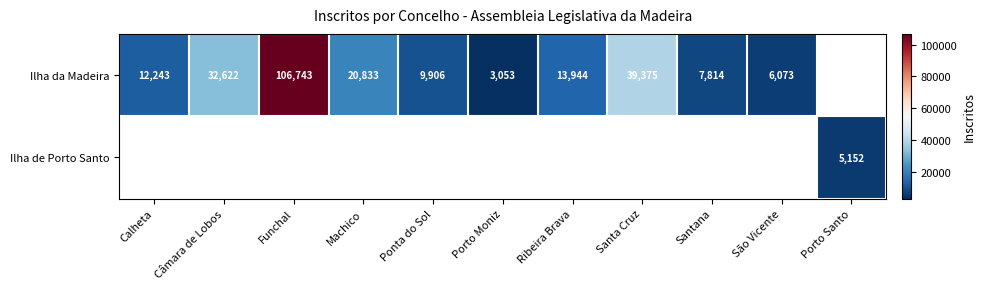

Is it true that Ilha da Madeira equals 9892 at Santa Cruz?

False